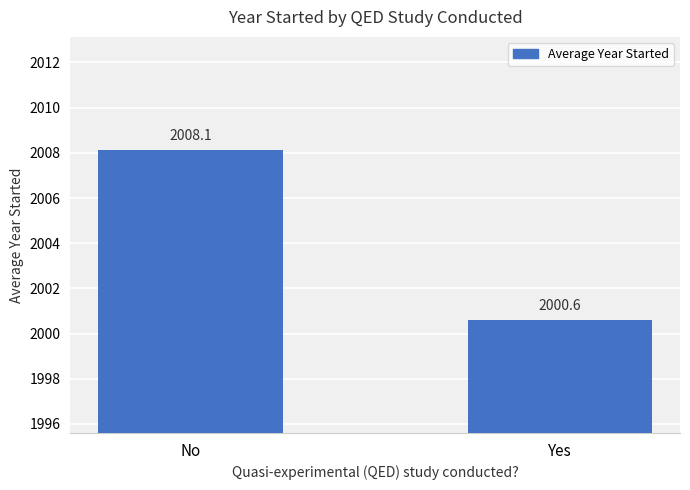

How many values are below 2008?

1